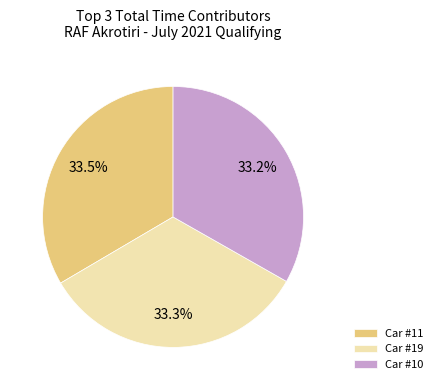

What portion of the pie excludes Car #19?

66.7%